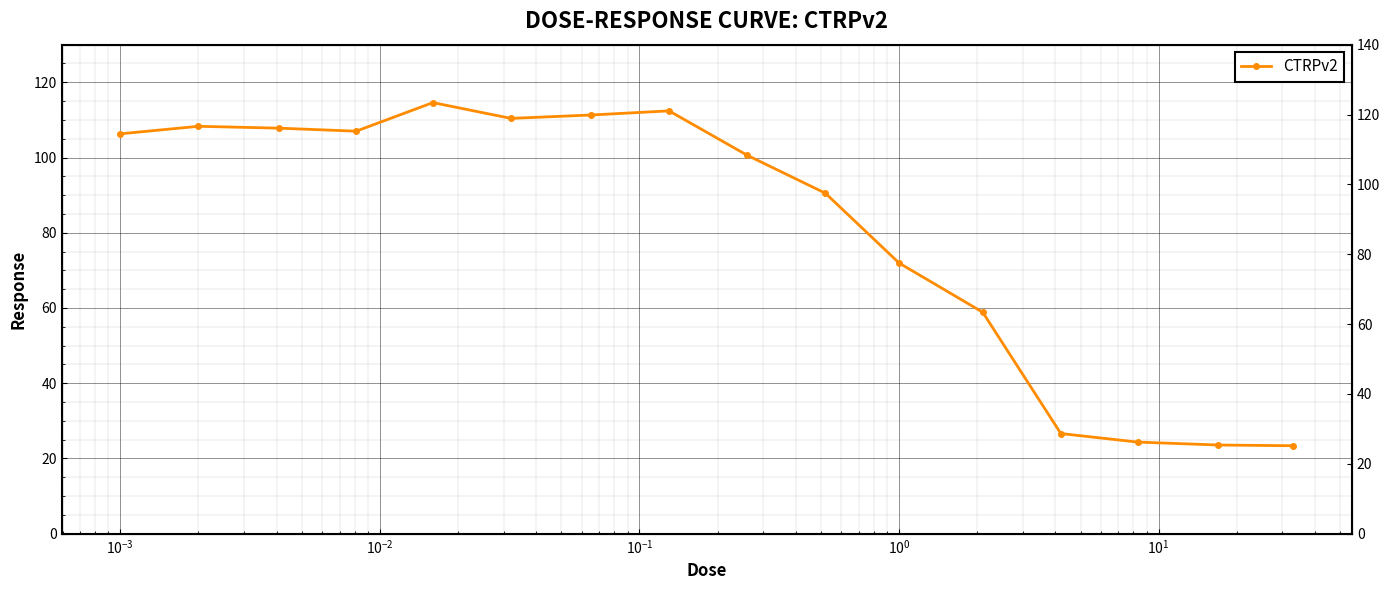

What is the difference between the maximum and minimum values?

91.2